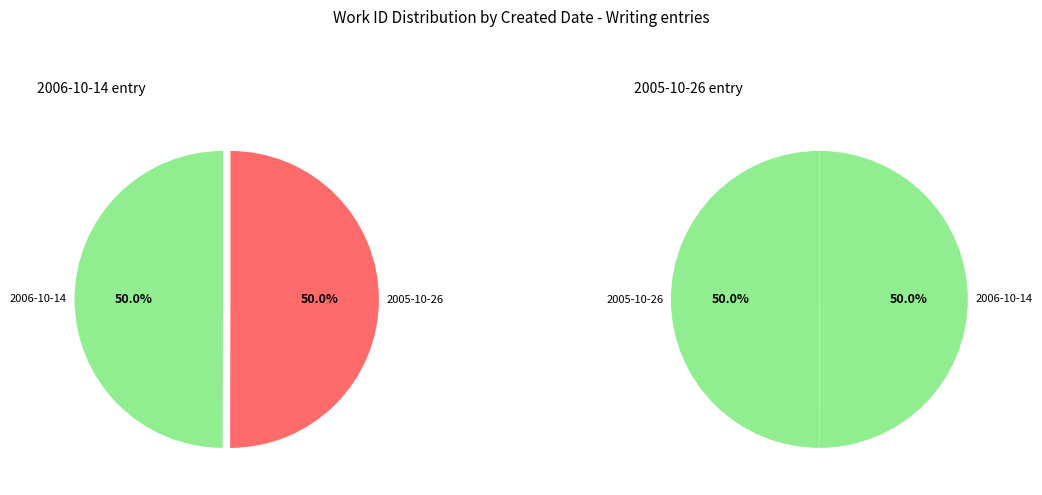

What is the majority slice?

2005-10-26